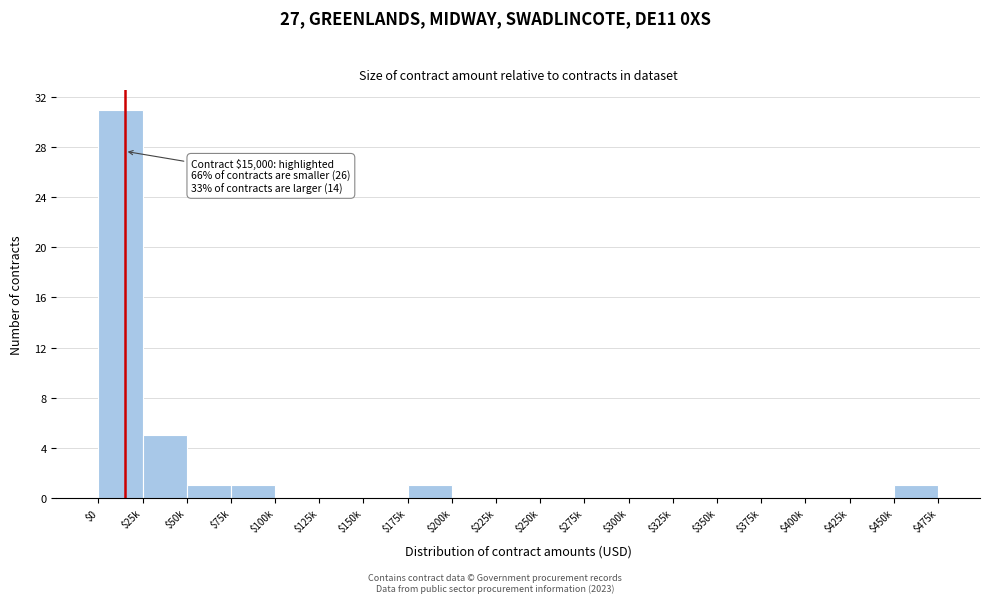

Where is the data nearest to the value 15?

$25k